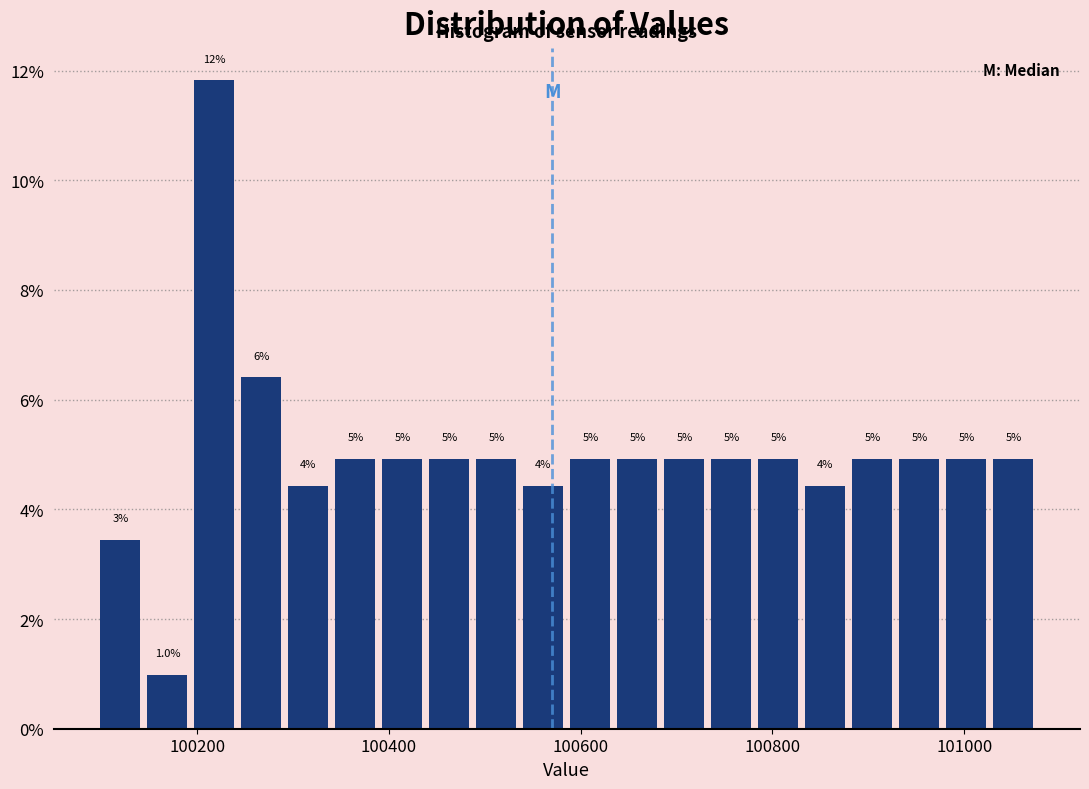

Read against the x-axis, roughly where is the centre of the tallest bar?

100220